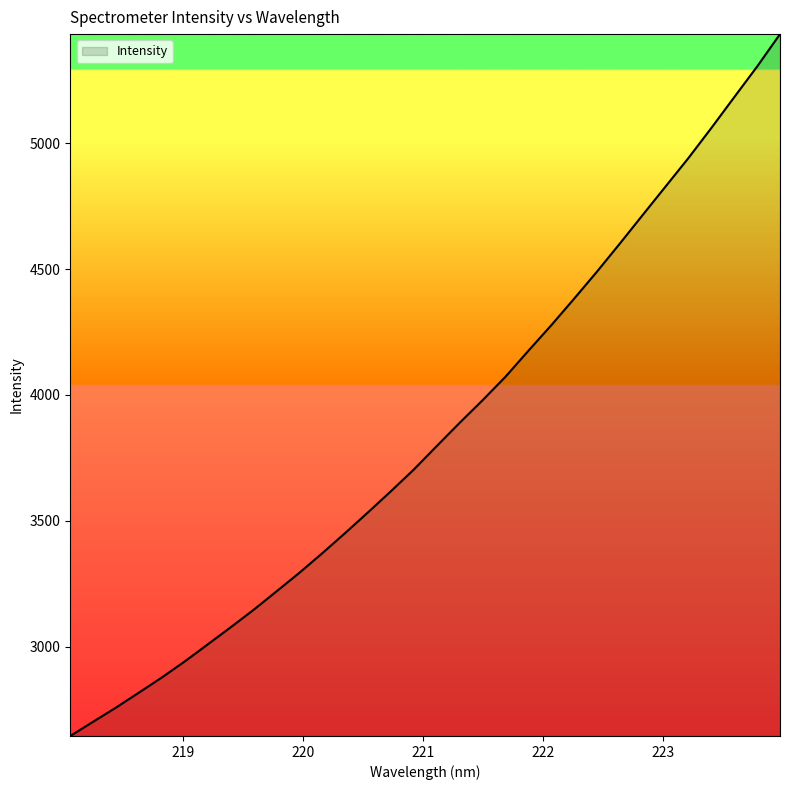

What is the smallest value displayed?

2645.1